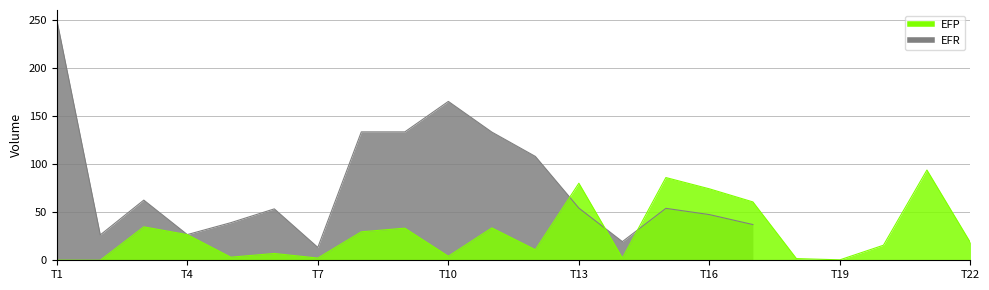

What is the value of the 20th point from the left?

15.6